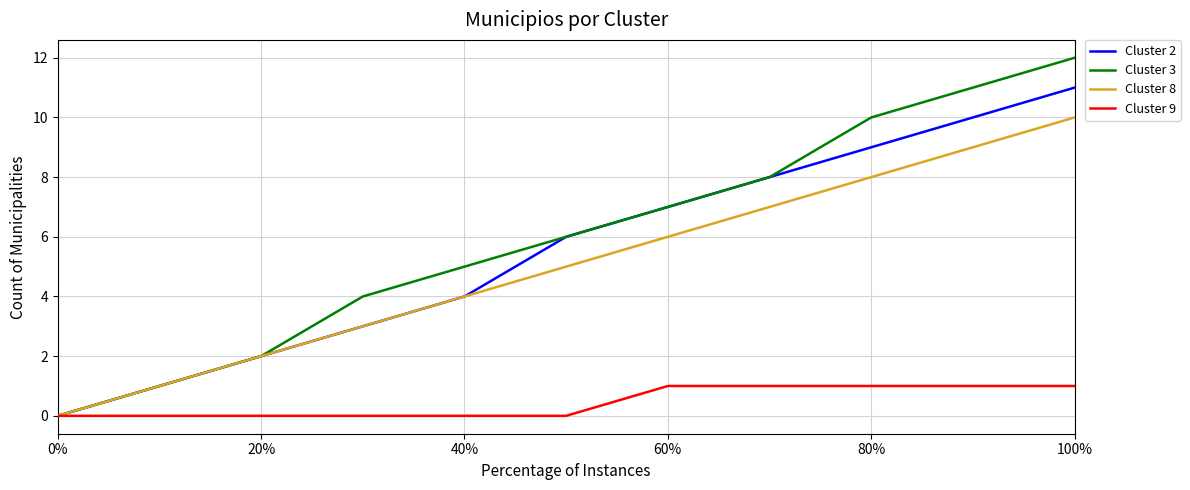

How many series are shown in this chart?

4